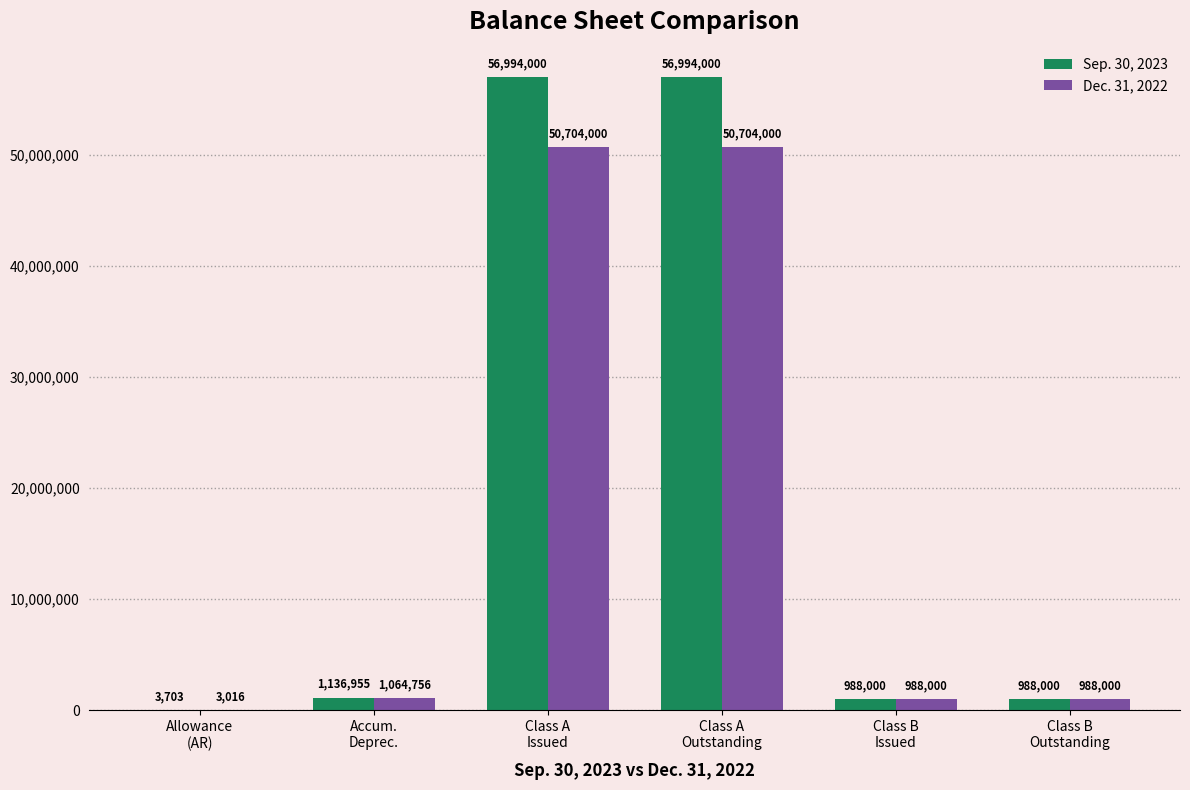

How many data points does each series have?

6